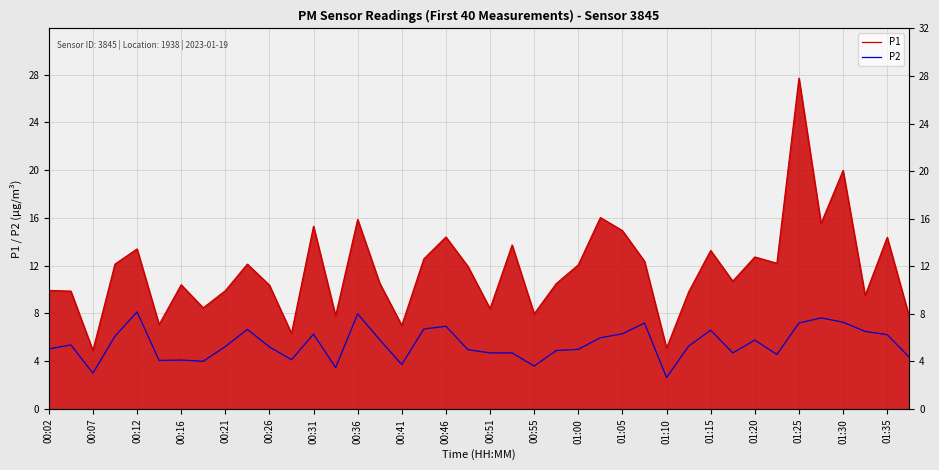

Which series has the largest range (max minus min)?

P1